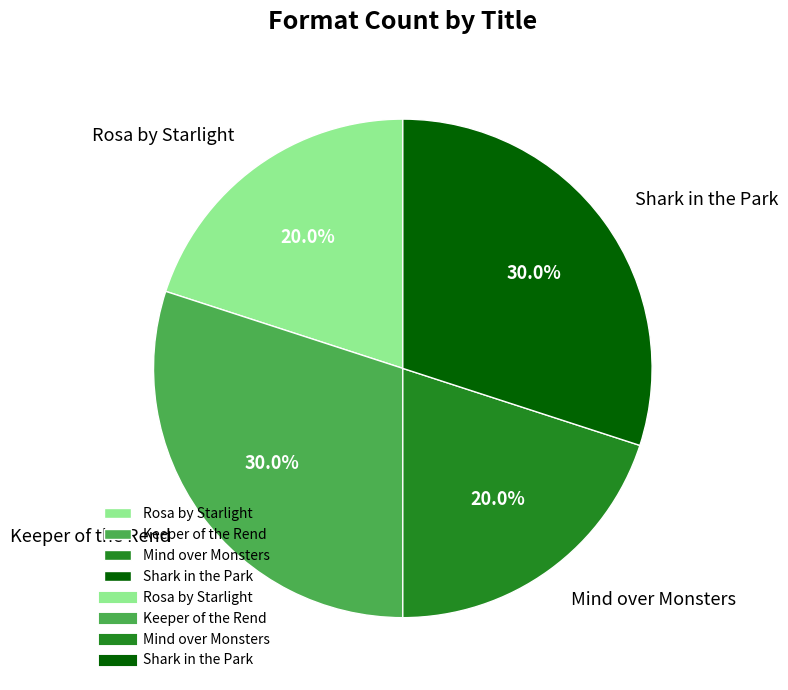

Does Keeper of the Rend represent more than half of the total?

No